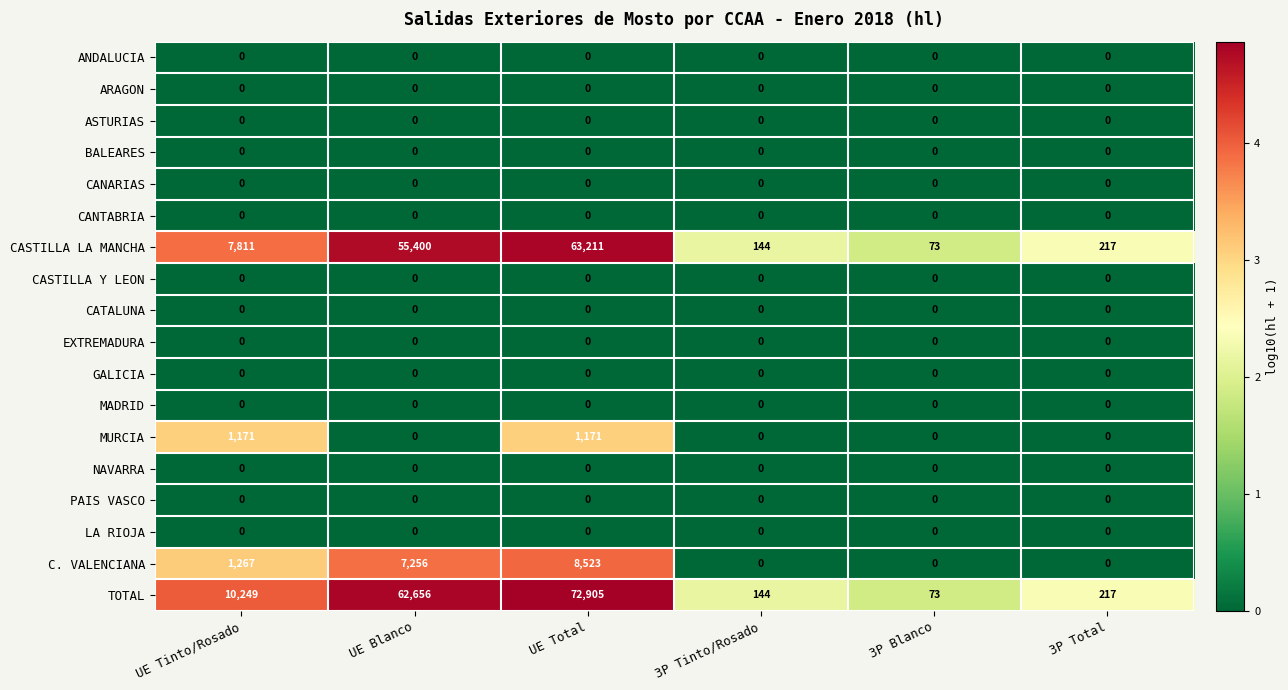

Is it true that TOTAL equals 144 at 3P Tinto/Rosado?

True